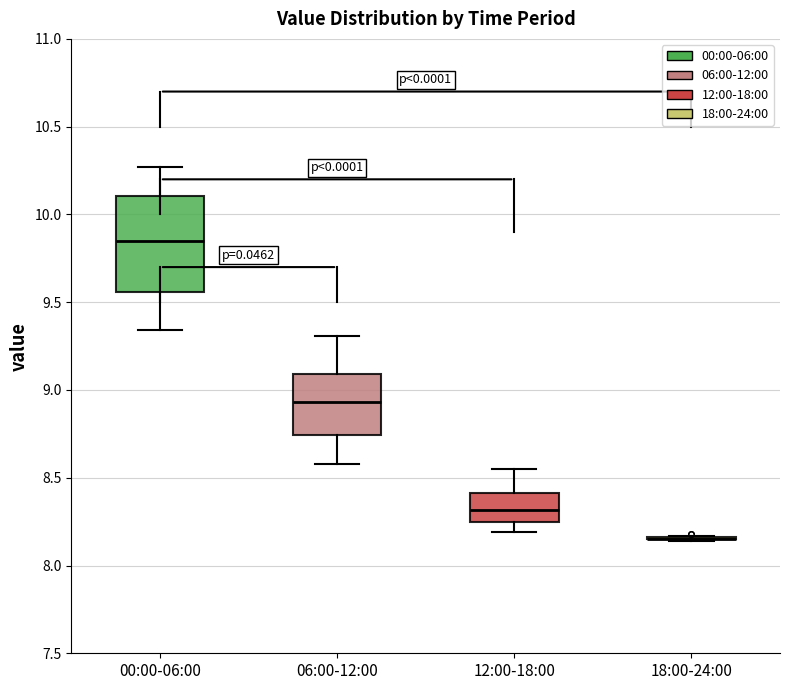

Where does the lower whisker of the box for 00:00-06:00 end on the y-axis? The values are not printed on the chart, so give them approximately, as read against the axis.

9.35